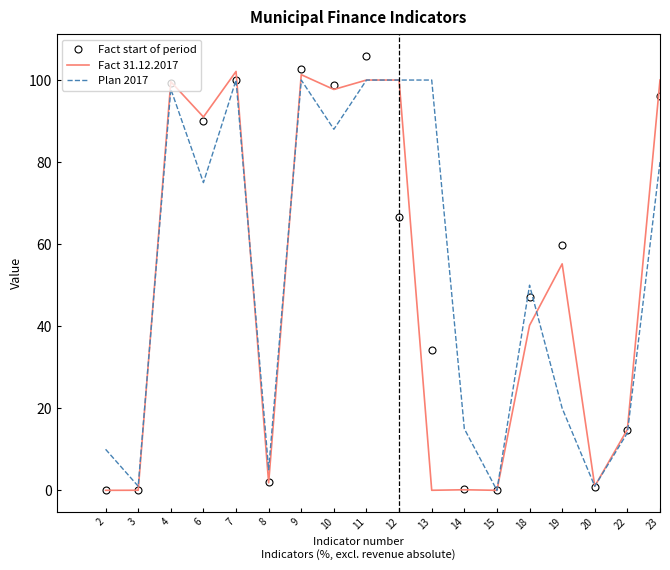

Which series has the largest range (max minus min)?

Fact start of period